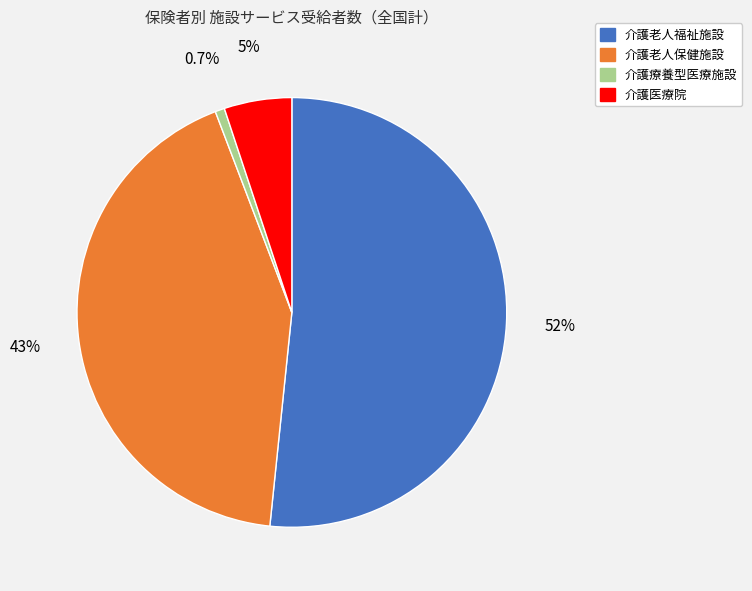

To the nearest percent, what percentage of the pie is 介護老人保健施設?

43%